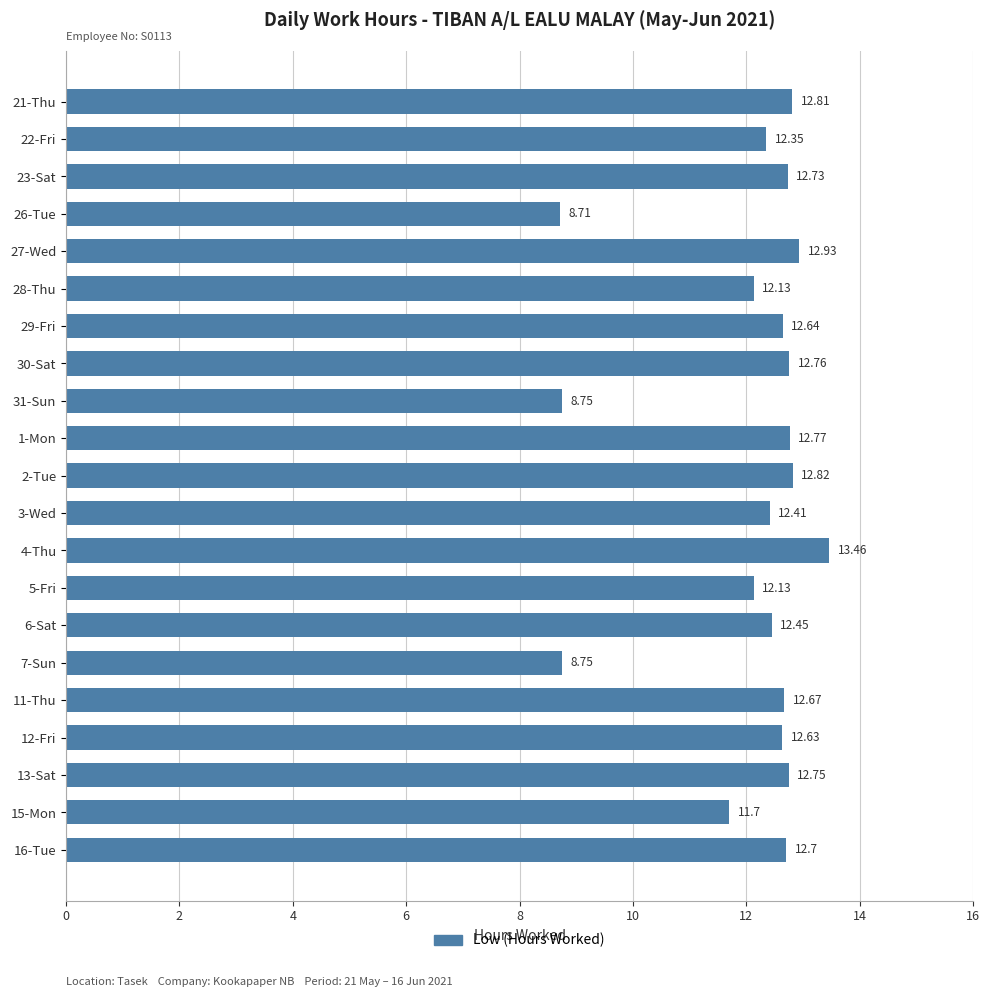

What is the change in value from 31-Sun to 11-Thu?

+3.9